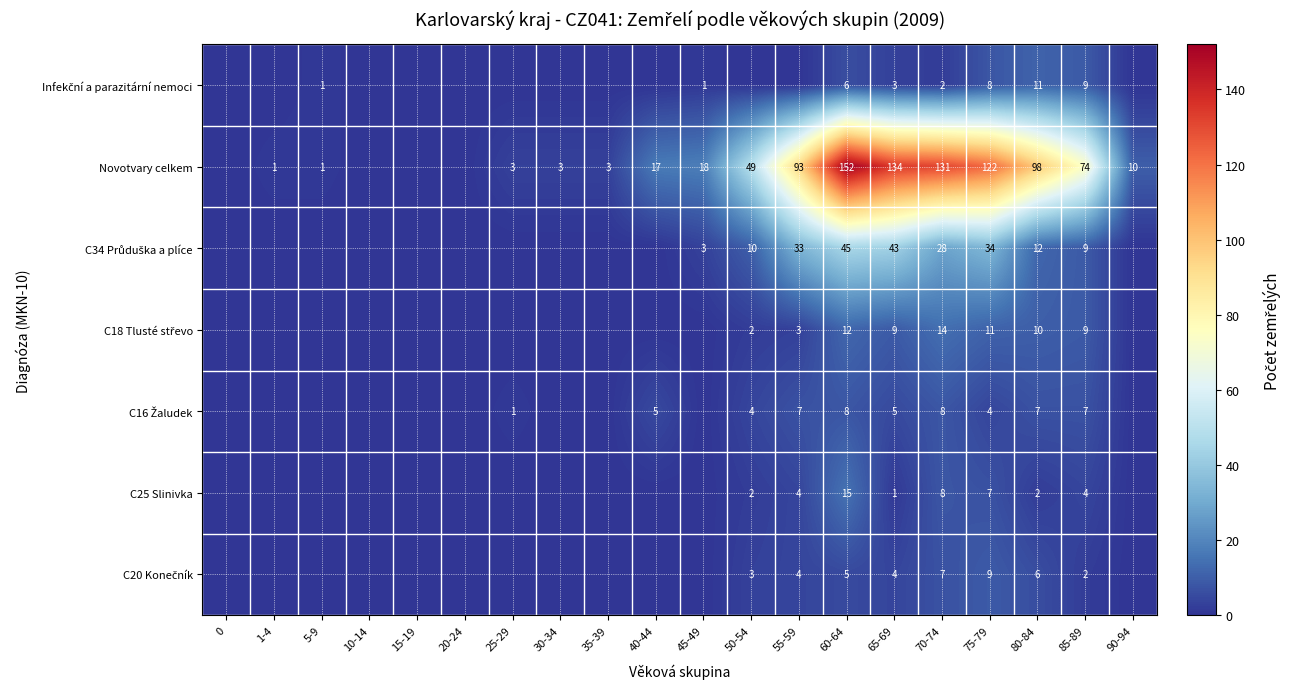

How many data points does each series have?

20